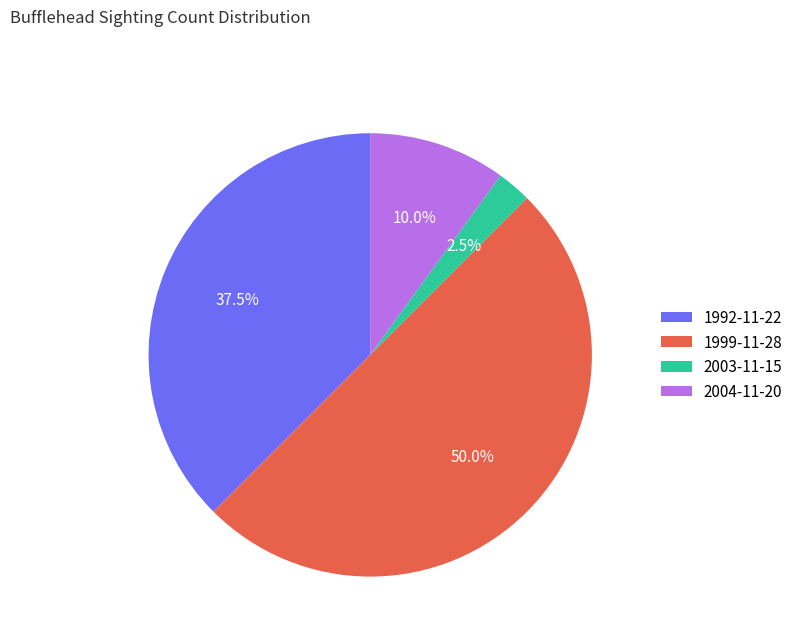

Does 2004-11-20 account for over 50% of the chart?

No